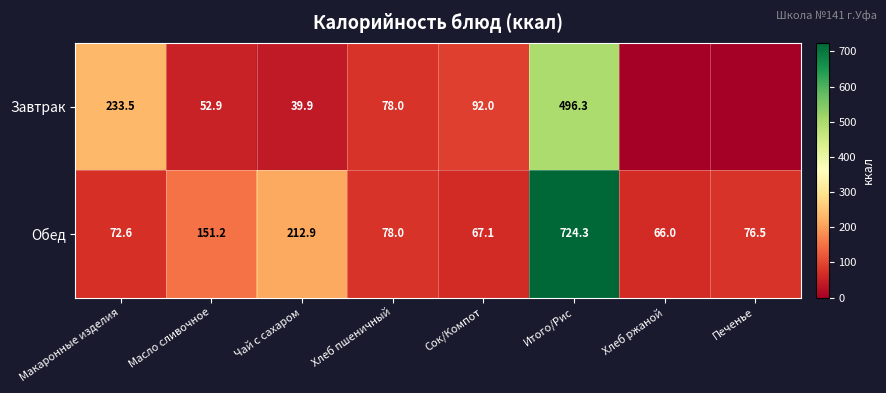

At Итого/Рис, list the series in order from smallest to largest.

Завтрак, Обед